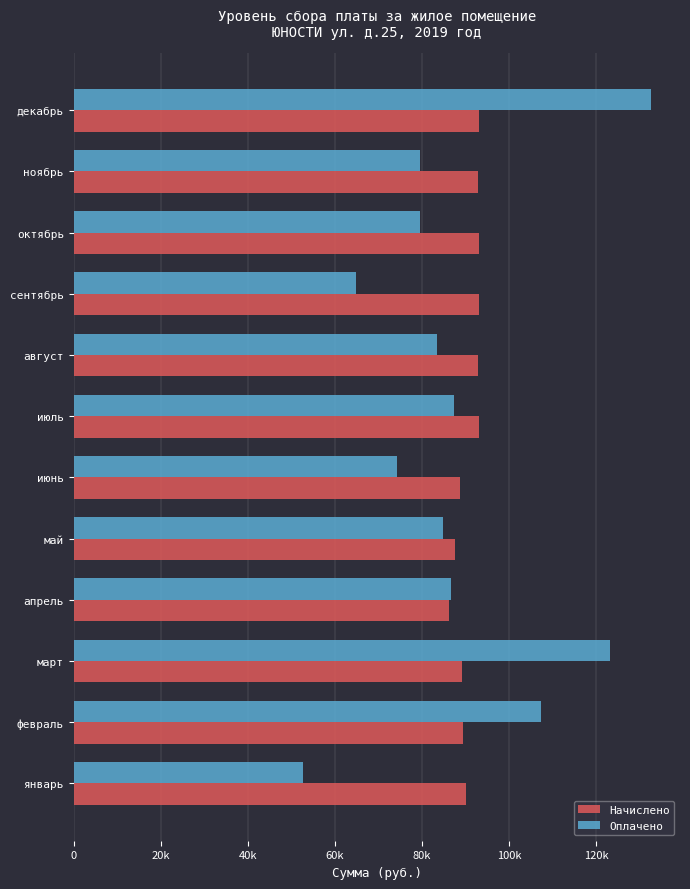

What is the average value of the Начислено series?

90782.5